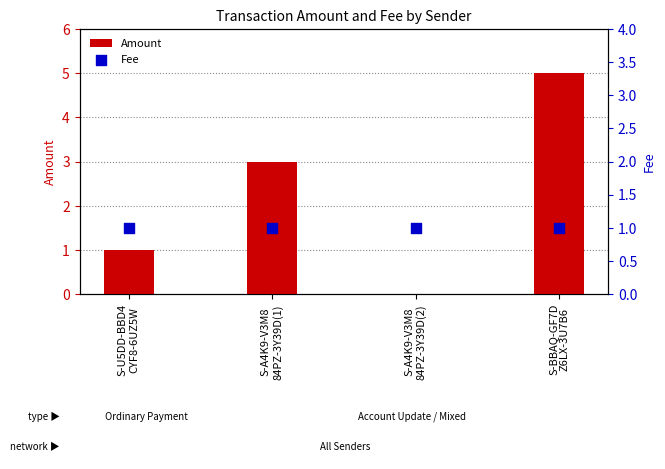

At how many categories does at least one series exceed 0?

4